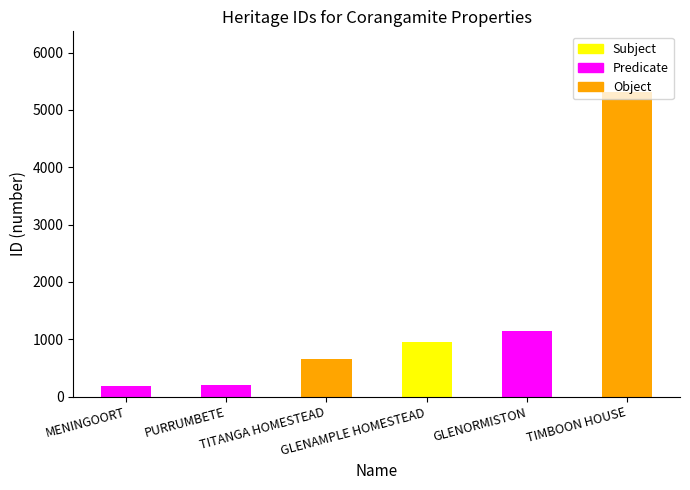

What is the value of the 2nd bar from the left?

196